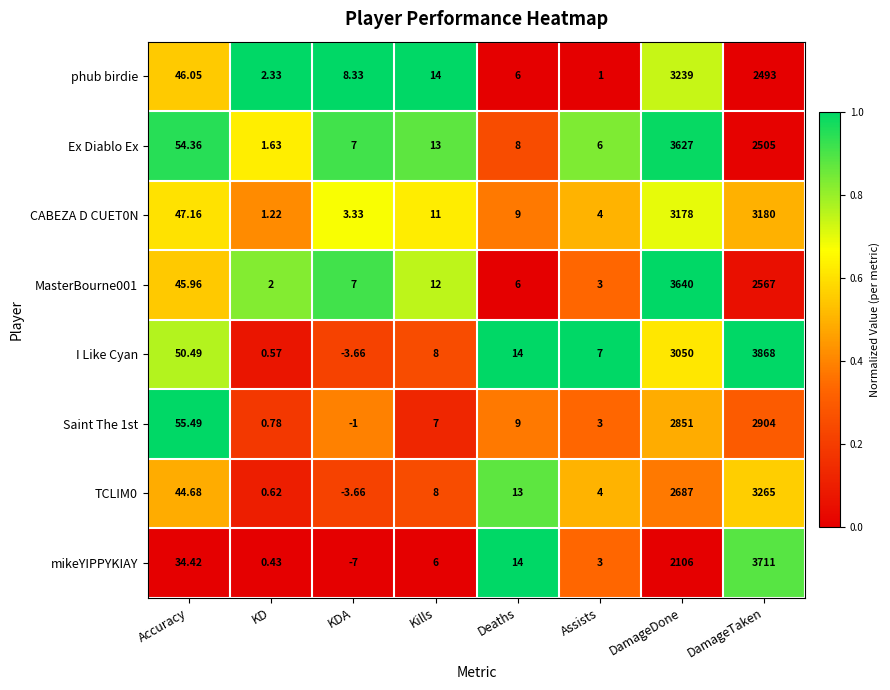

Which category has the highest value across all series?

DamageTaken